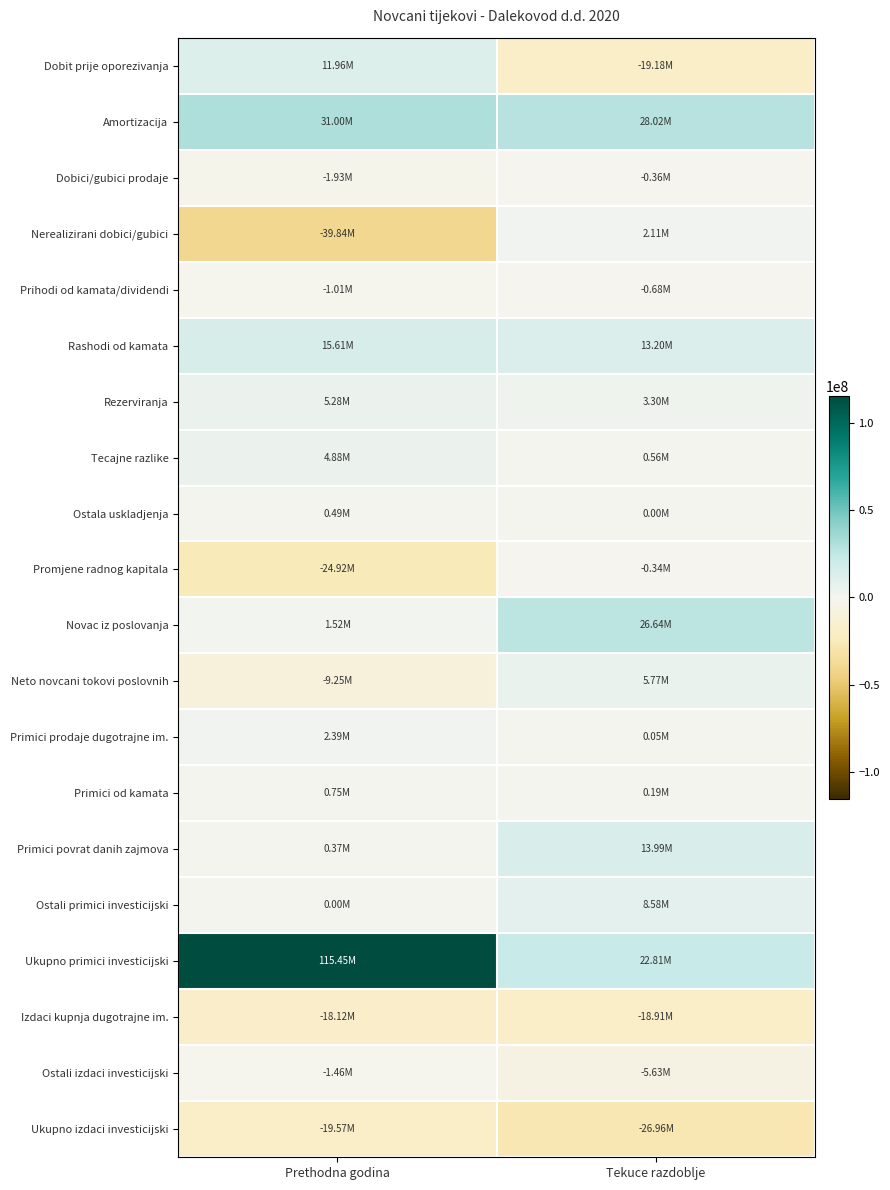

Reading left to right, list all the values displayed in this chart.

Dobit prije oporezivanja: Prethodna godina=11956712	Tekuce razdoblje=-19176923
Amortizacija: Prethodna godina=30999423	Tekuce razdoblje=28024064
Dobici/gubici prodaje: Prethodna godina=-1932000	Tekuce razdoblje=-362274
Nerealizirani dobici/gubici: Prethodna godina=-39840010	Tekuce razdoblje=2106277
Prihodi od kamata/dividendi: Prethodna godina=-1010313	Tekuce razdoblje=-678983
Rashodi od kamata: Prethodna godina=15606102	Tekuce razdoblje=13195177
Rezerviranja: Prethodna godina=5280331	Tekuce razdoblje=3303202
Tecajne razlike: Prethodna godina=4884000	Tekuce razdoblje=561976
Ostala uskladjenja: Prethodna godina=493000	Tekuce razdoblje=0
Promjene radnog kapitala: Prethodna godina=-24916268	Tekuce razdoblje=-337063
Novac iz poslovanja: Prethodna godina=1520977	Tekuce razdoblje=26635453
Neto novcani tokovi poslovnih: Prethodna godina=-9250023	Tekuce razdoblje=5765182
Primici prodaje dugotrajne im.: Prethodna godina=2386010	Tekuce razdoblje=47647
Primici od kamata: Prethodna godina=754005	Tekuce razdoblje=190887
Primici povrat danih zajmova: Prethodna godina=367020	Tekuce razdoblje=13987528
Ostali primici investicijski: Prethodna godina=0	Tekuce razdoblje=8581127
Ukupno primici investicijski: Prethodna godina=115445040	Tekuce razdoblje=22807189
Izdaci kupnja dugotrajne im.: Prethodna godina=-18118000	Tekuce razdoblje=-18914798
Ostali izdaci investicijski: Prethodna godina=-1457000	Tekuce razdoblje=-5630579
Ukupno izdaci investicijski: Prethodna godina=-19575000	Tekuce razdoblje=-26956637